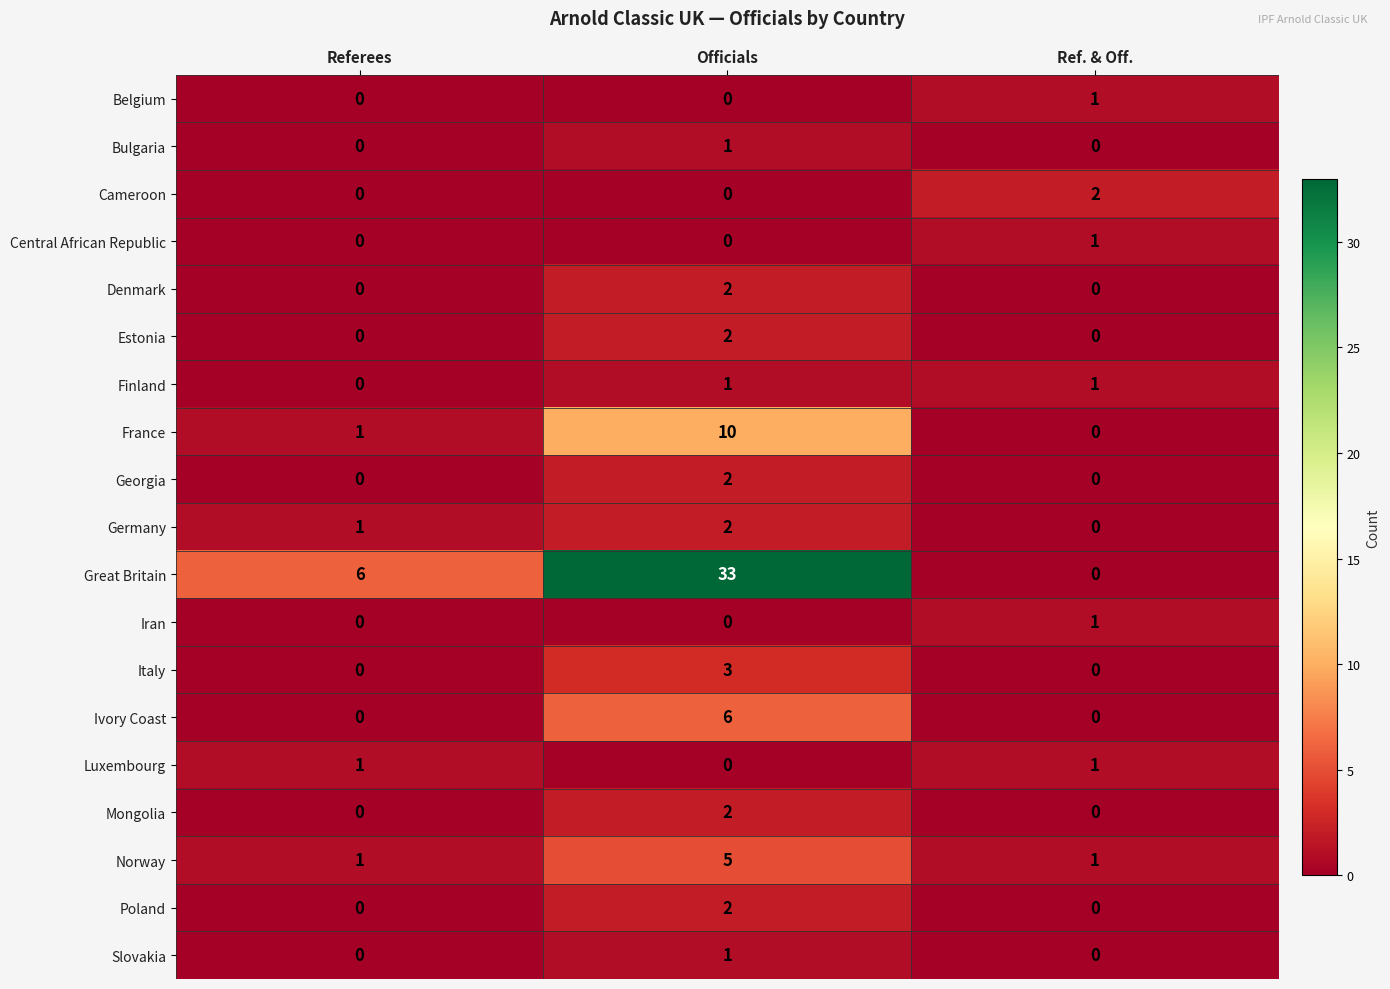

Which series changed the most between Referees and Officials?

Great Britain